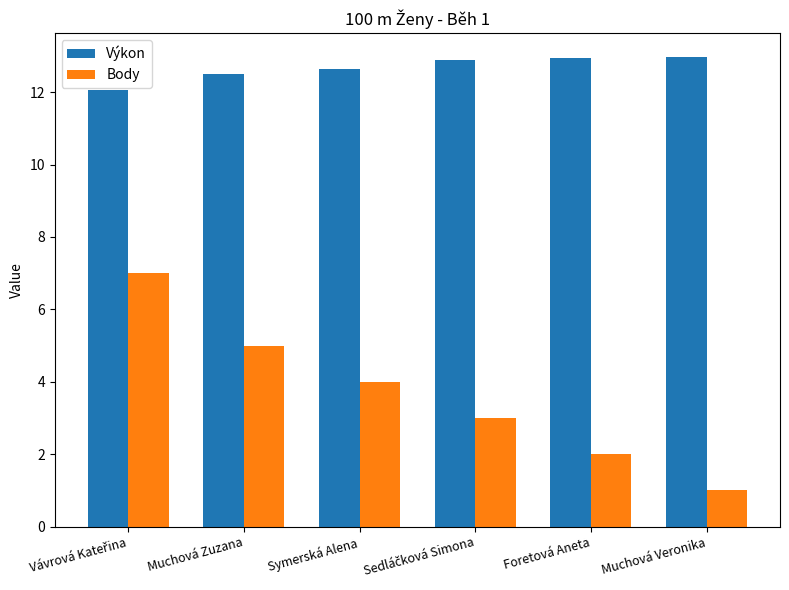

What is the greatest value displayed?

13.0